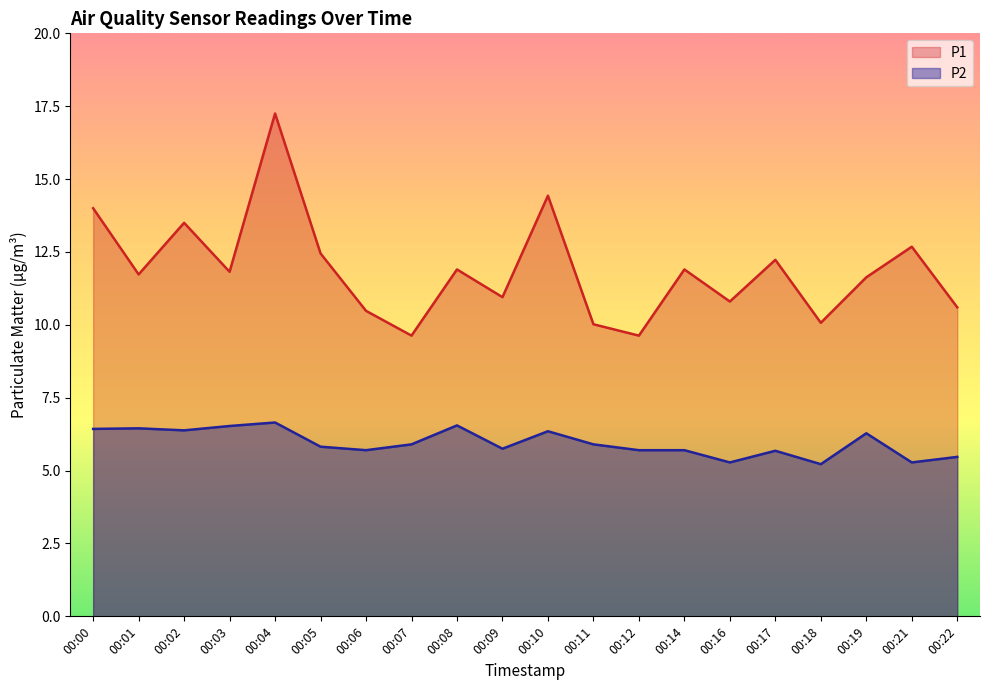

What is the greatest value displayed?

17.2